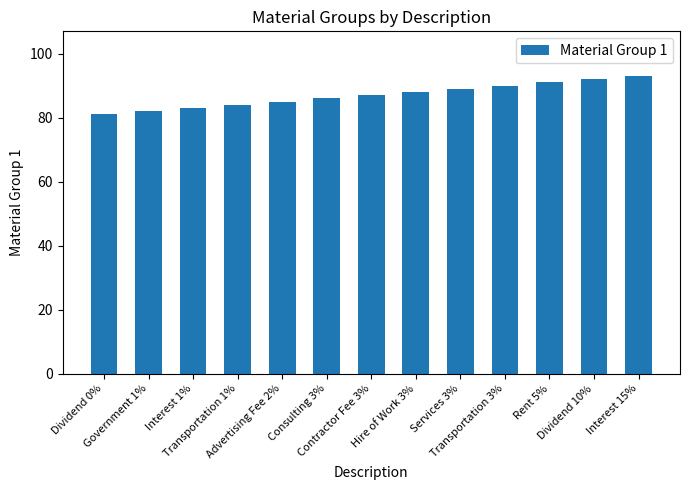

What is the difference between the maximum and minimum values?

12